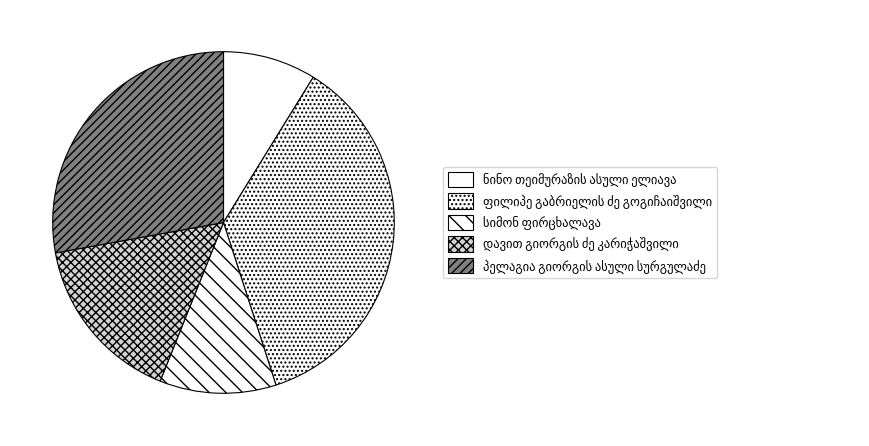

How many segments does this pie chart have?

5